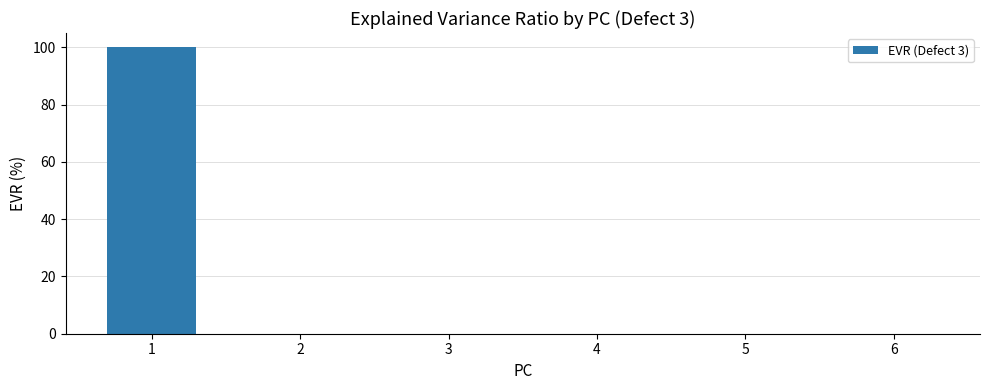

Is it true that the value at 1 is 100.0?

True